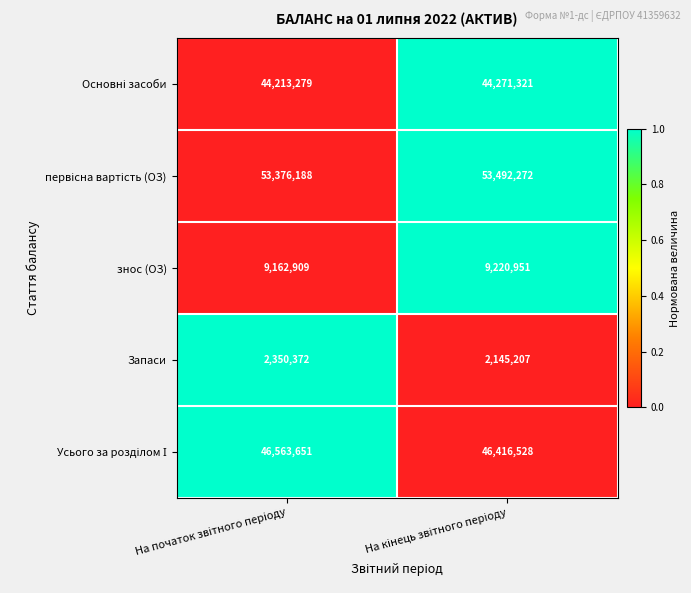

What is the difference between the maximum and minimum values in the знос (ОЗ) series?

58042